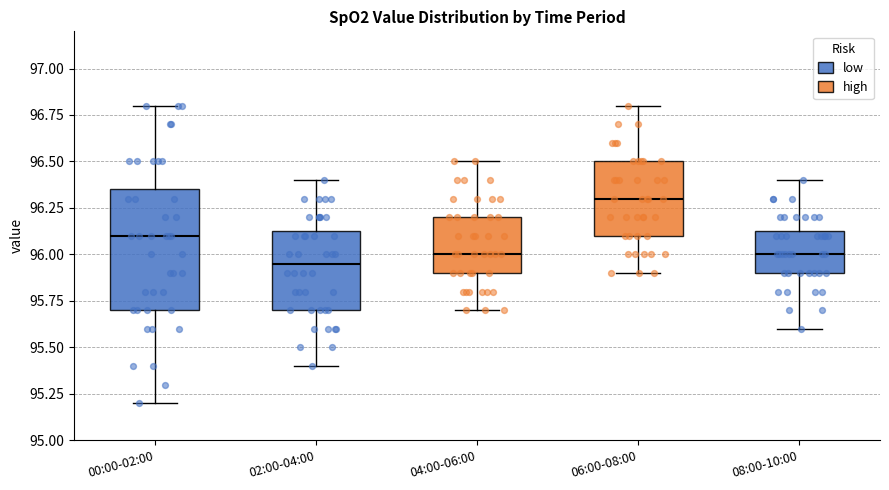

Where does the lower whisker of the box for 06:00-08:00 end on the y-axis? The values are not printed on the chart, so give them approximately, as read against the axis.

95.90